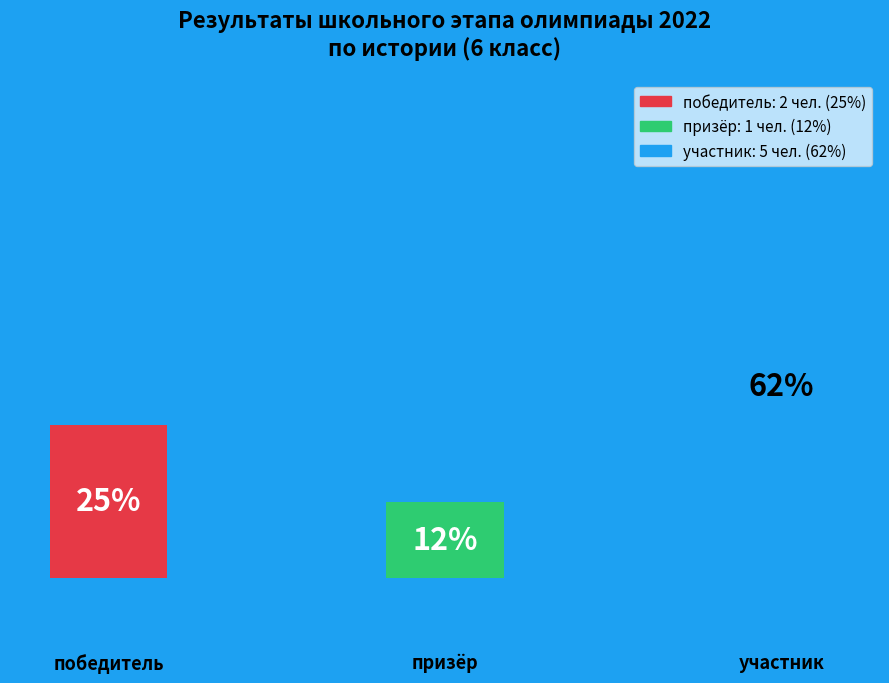

Are the bars horizontal?

No